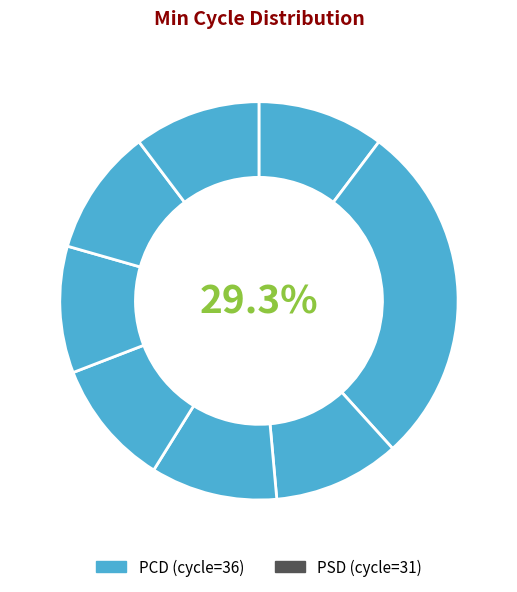

To the nearest percent, what portion does 20046 represent?

10%